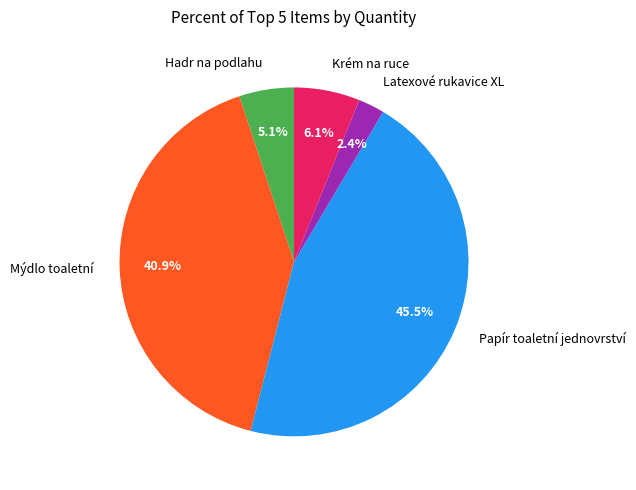

How many slices are in this pie chart?

5